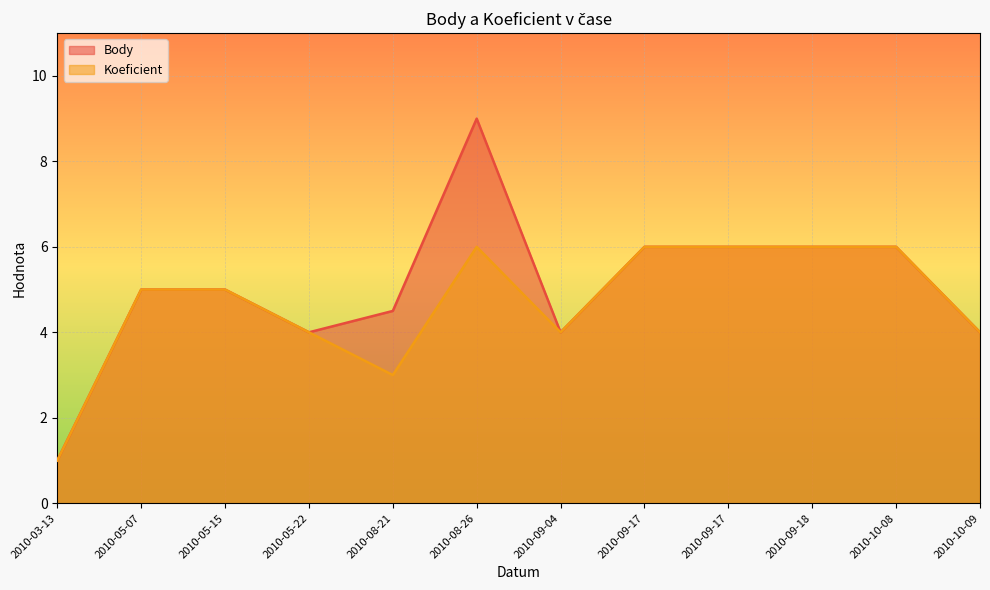

True or false: Body has more than 1 points higher than both neighbors.

False